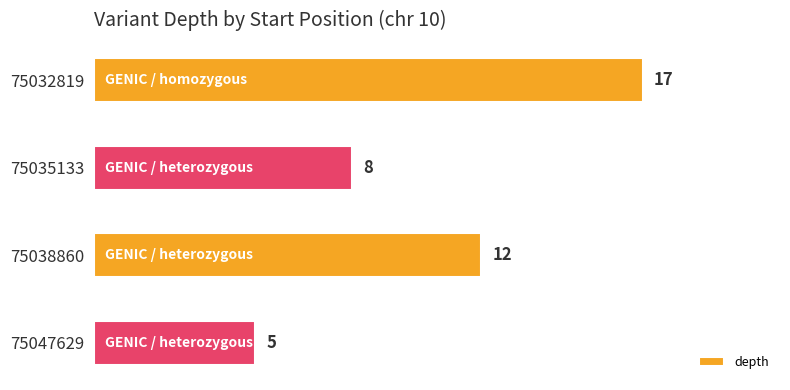

Count the values in the range 8 to 17.

3